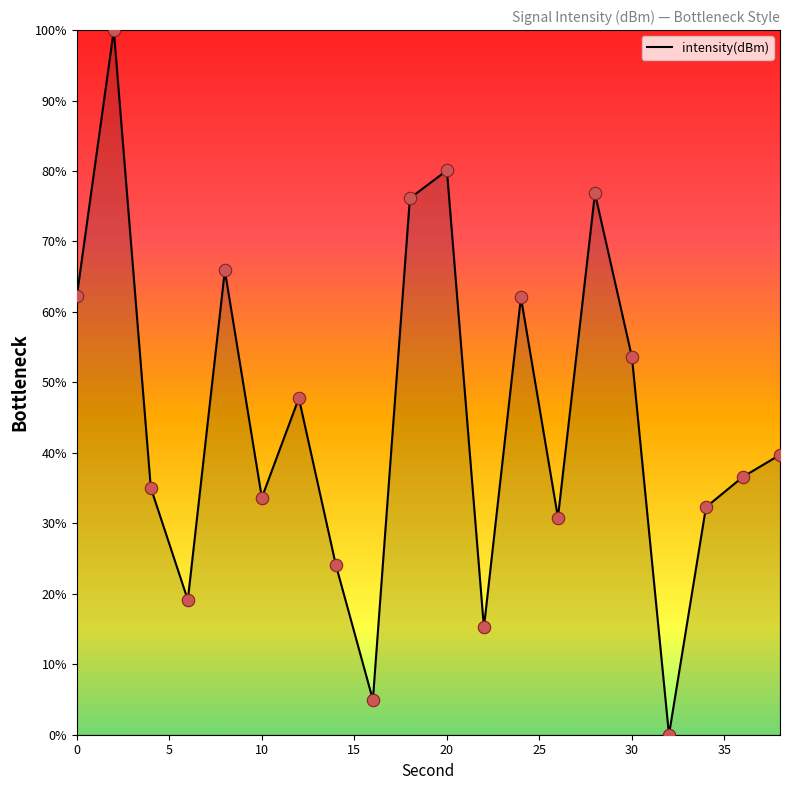

What is the greatest value displayed?

100.0